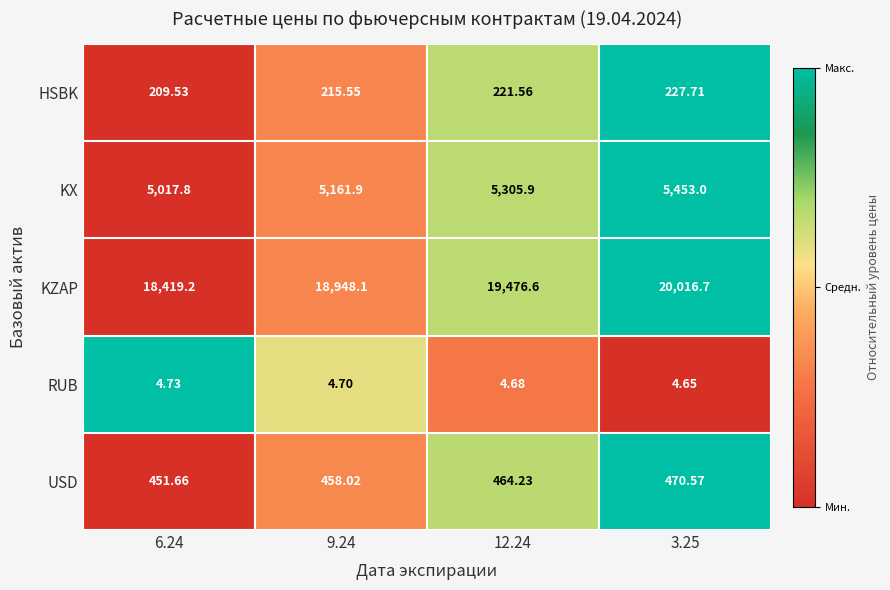

At 6.24, list the series in order from smallest to largest.

RUB, HSBK, USD, KX, KZAP